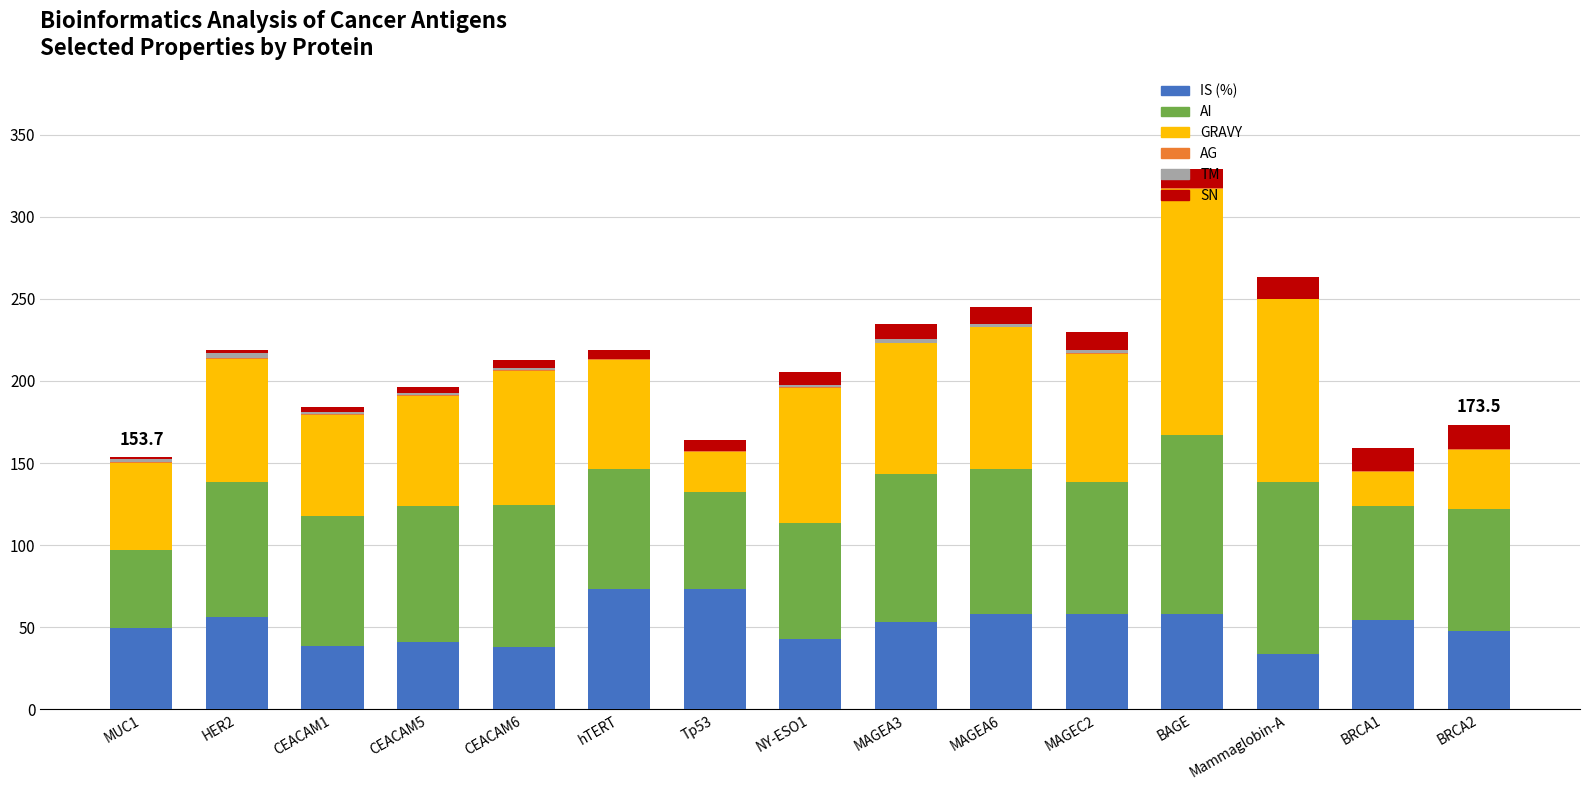

The IS (%) series shows 33.6 at Mammaglobin-A. True or false?

True